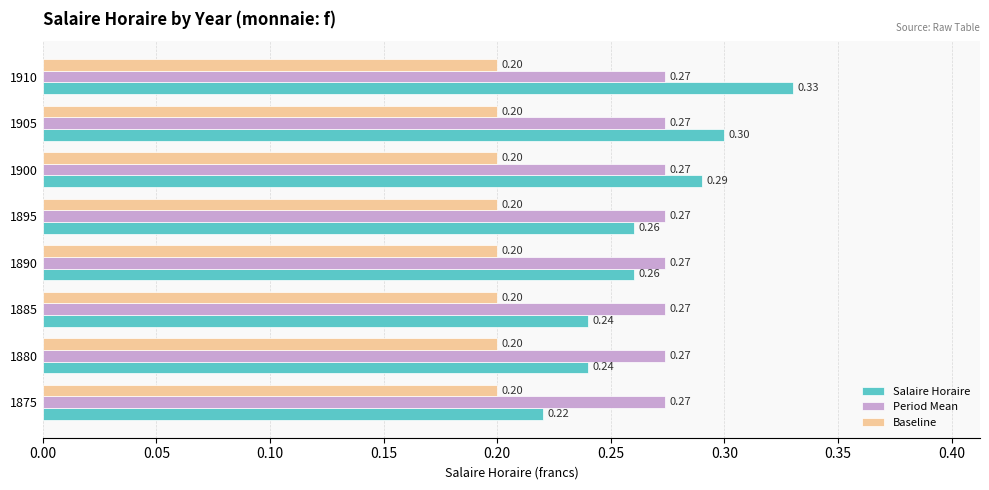

What is the average value of the Period Mean series?

0.3